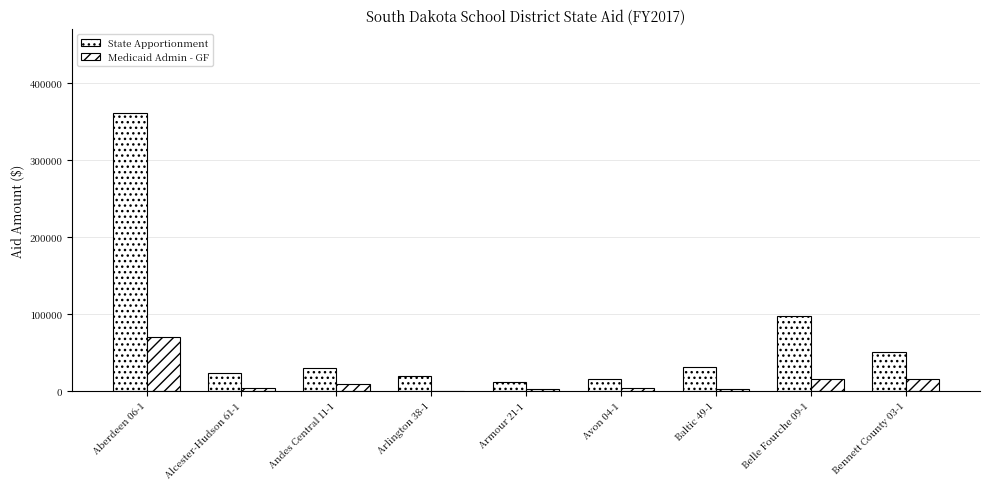

List the series in order of their peak value, lowest first.

Medicaid Admin - GF, State Apportionment